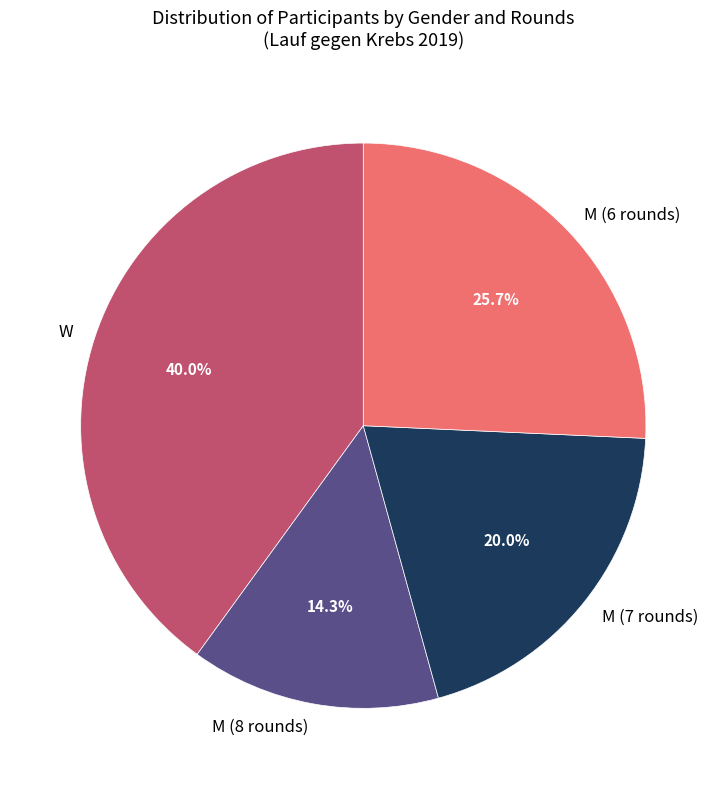

What is the total percentage of M (8 rounds) and M (6 rounds)?

40.0%